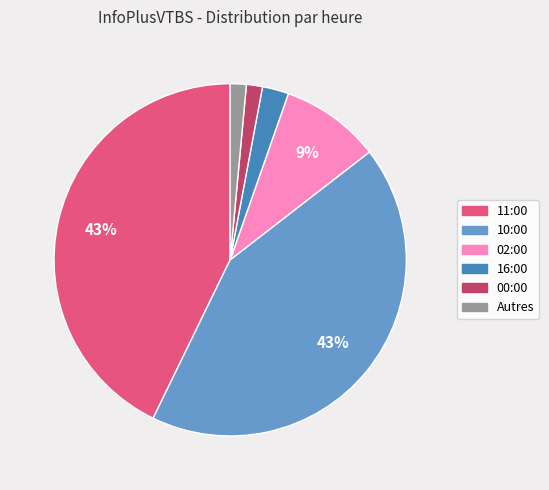

Is there a majority slice in this chart?

No